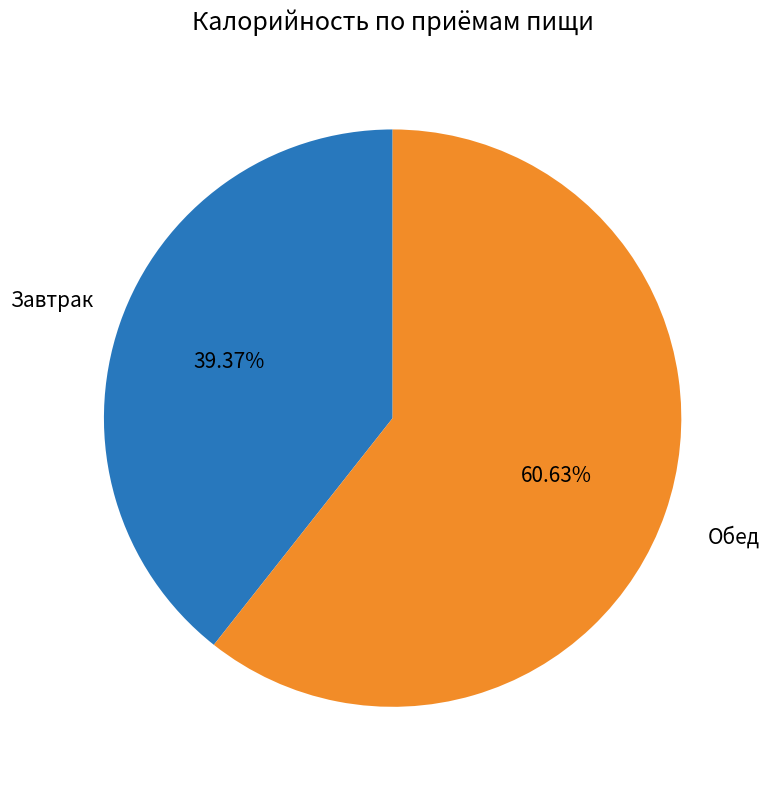

How many slices are in this pie chart?

2